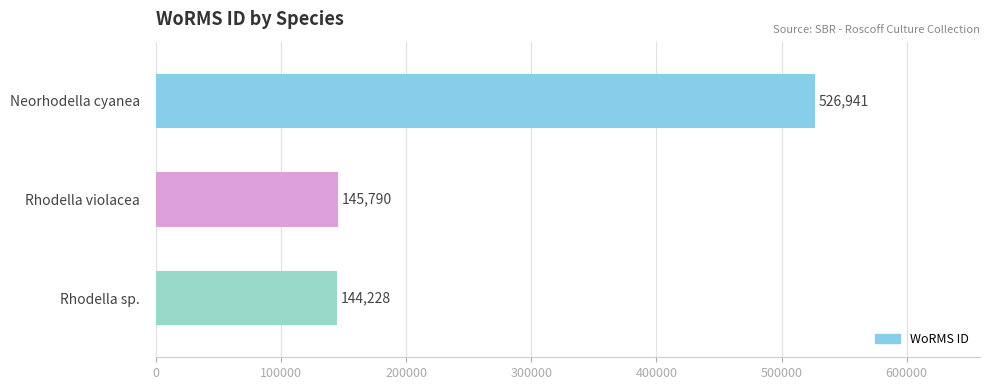

Which label corresponds to the smallest value in the chart?

Rhodella sp.